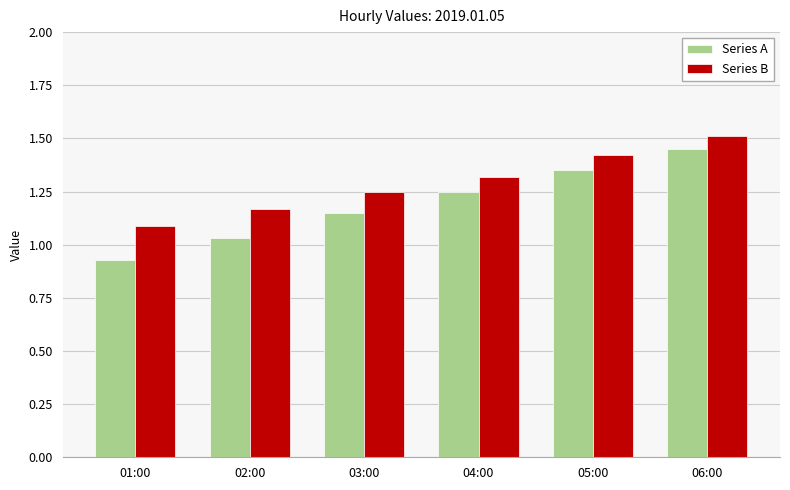

At which label is Series A closest to 1?

02:00